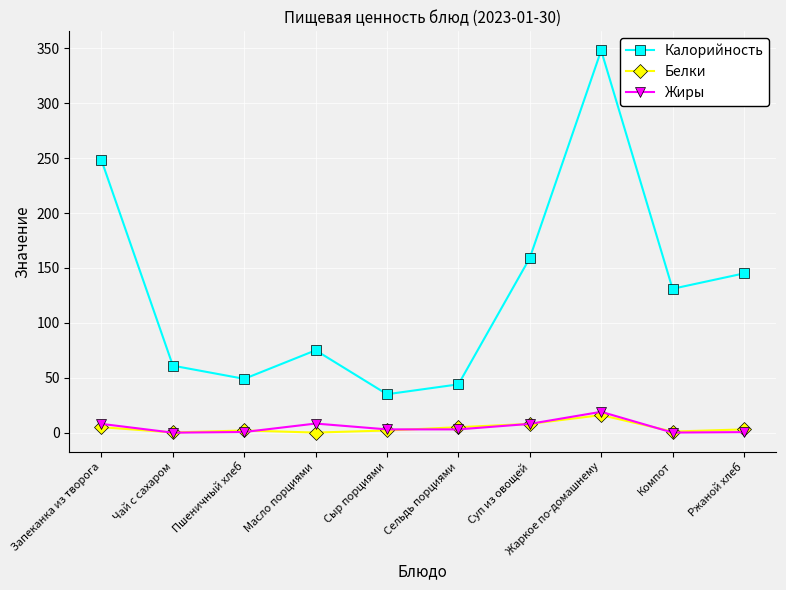

At which category is the sum across all series the highest?

Жаркое по-домашнему